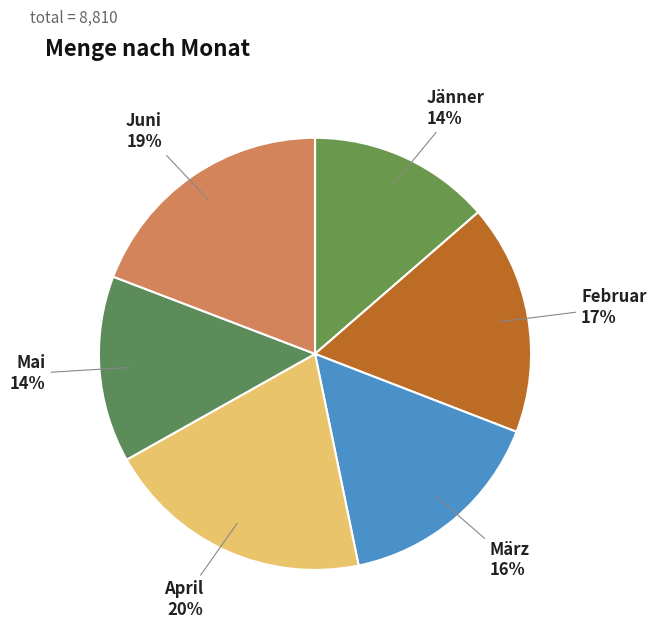

Which has a higher value, April or Jänner?

April